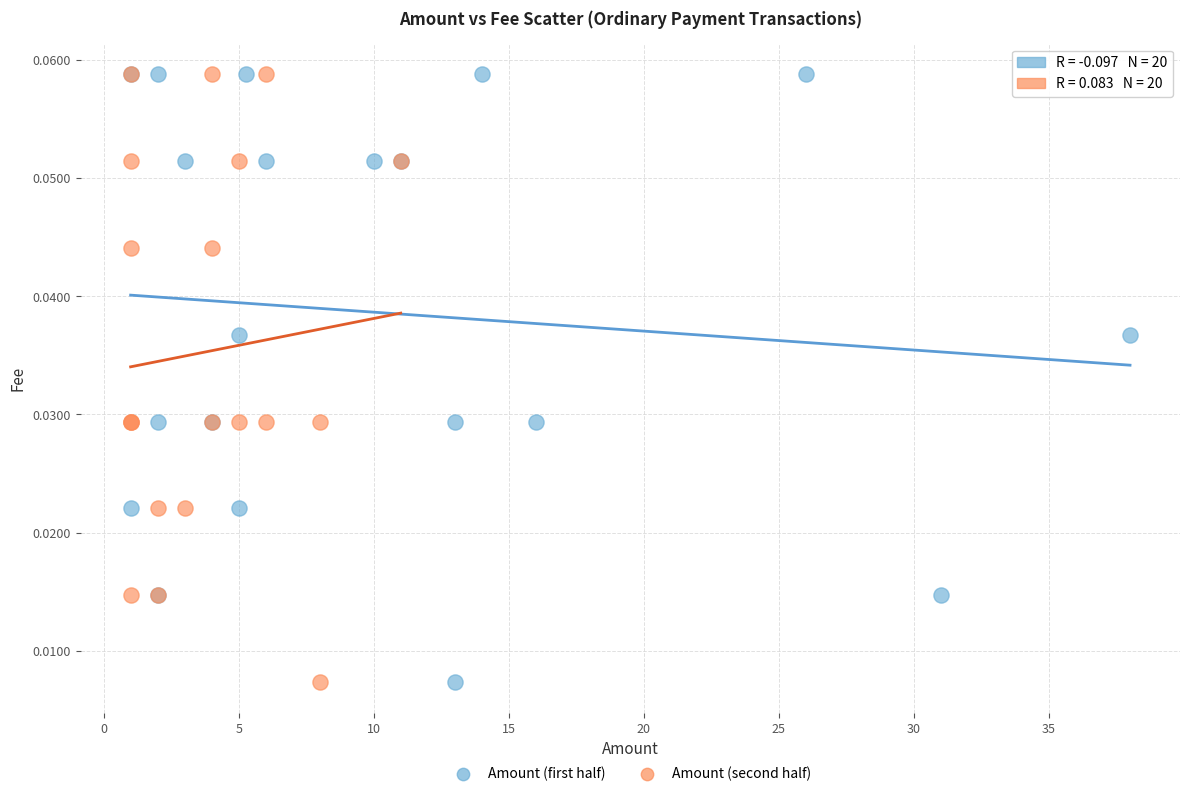

What are all the series names shown in the legend?

Amount (first half), Amount (second half)